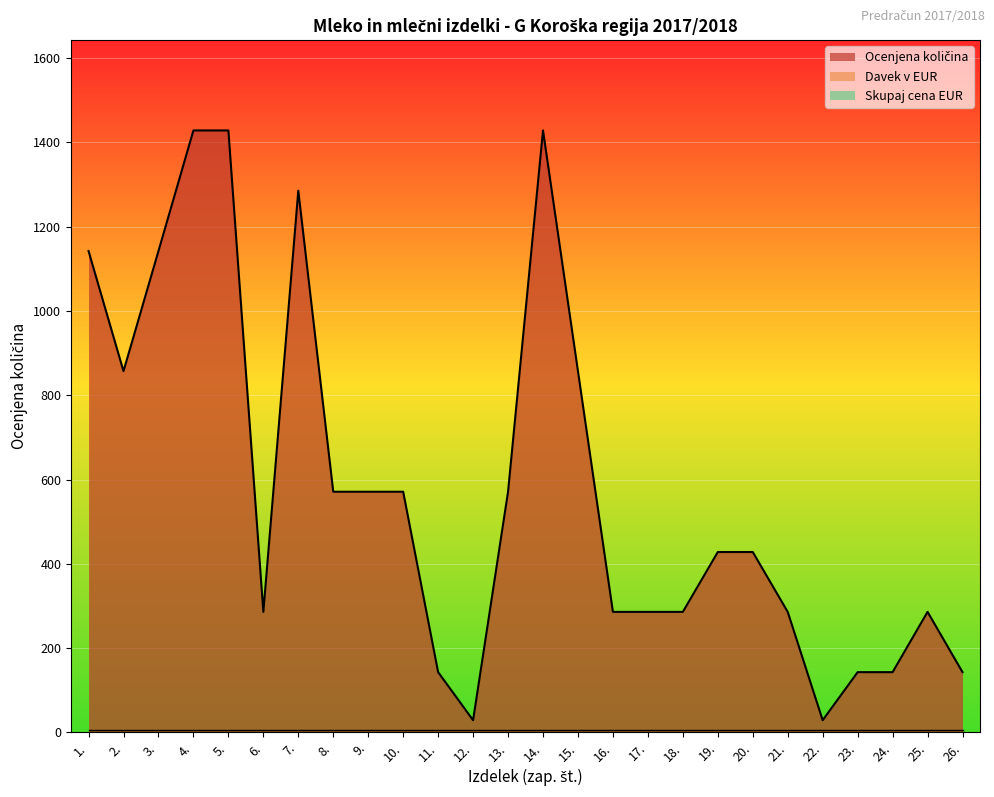

Which category has the lowest value across all series?

1.